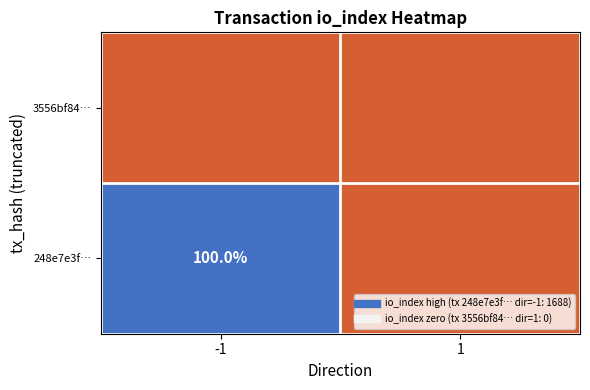

Which series has the largest total across all categories?

248e7e3f…